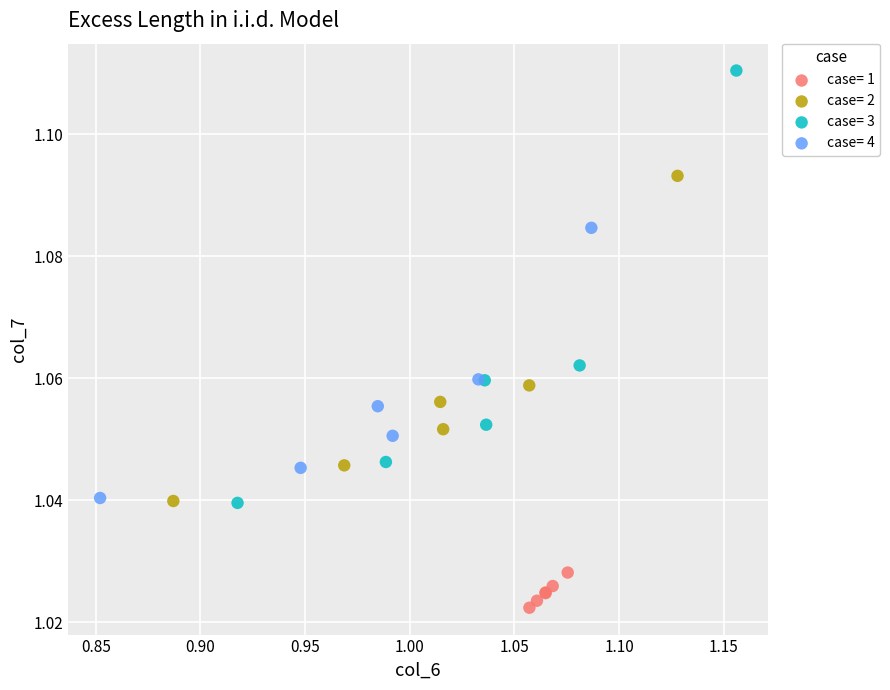

Which series reaches the maximum Y coordinate?

case= 3